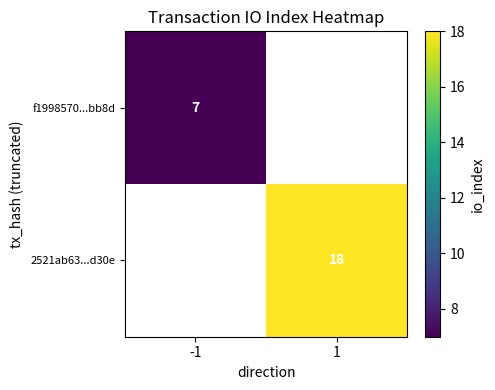

The f1998570...bb8d series shows 7 at -1. True or false?

True